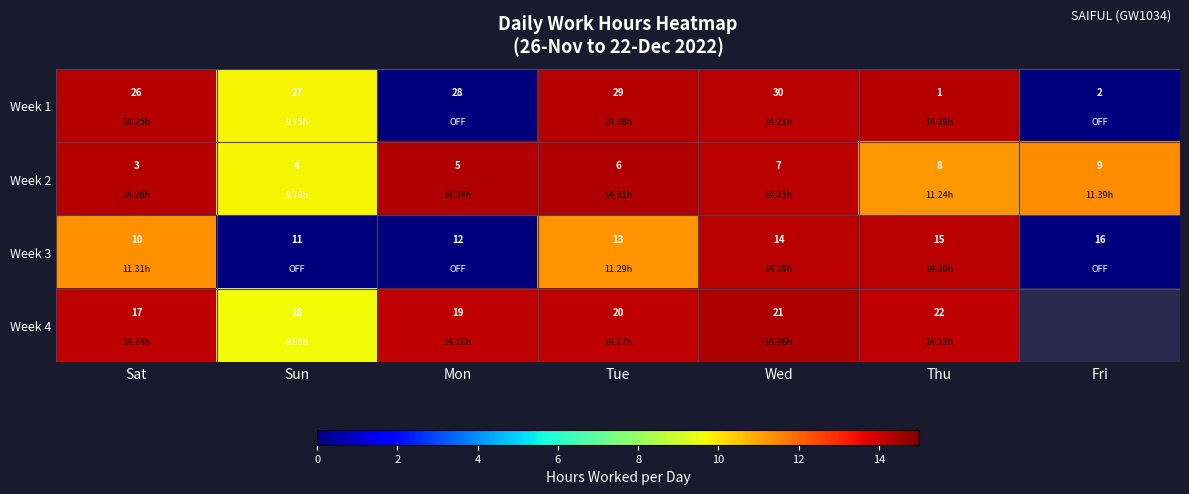

List the labels in order of Week 1 value, smallest first.

Thu, Fri, Sat, Sun, Mon, Tue, Wed